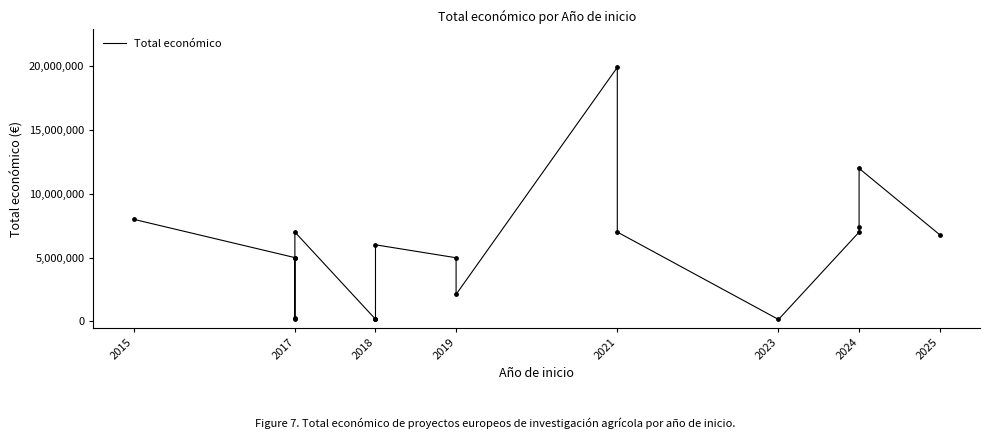

What is the change in value from 2024 to 2025?

-5196941